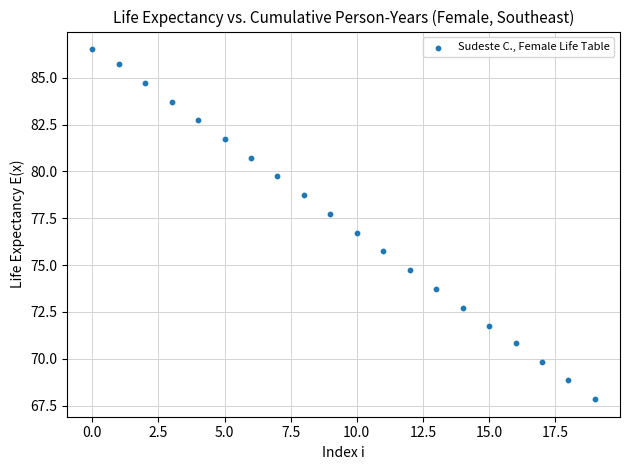

What Y value in the scatter plot is closest to 77?

76.7